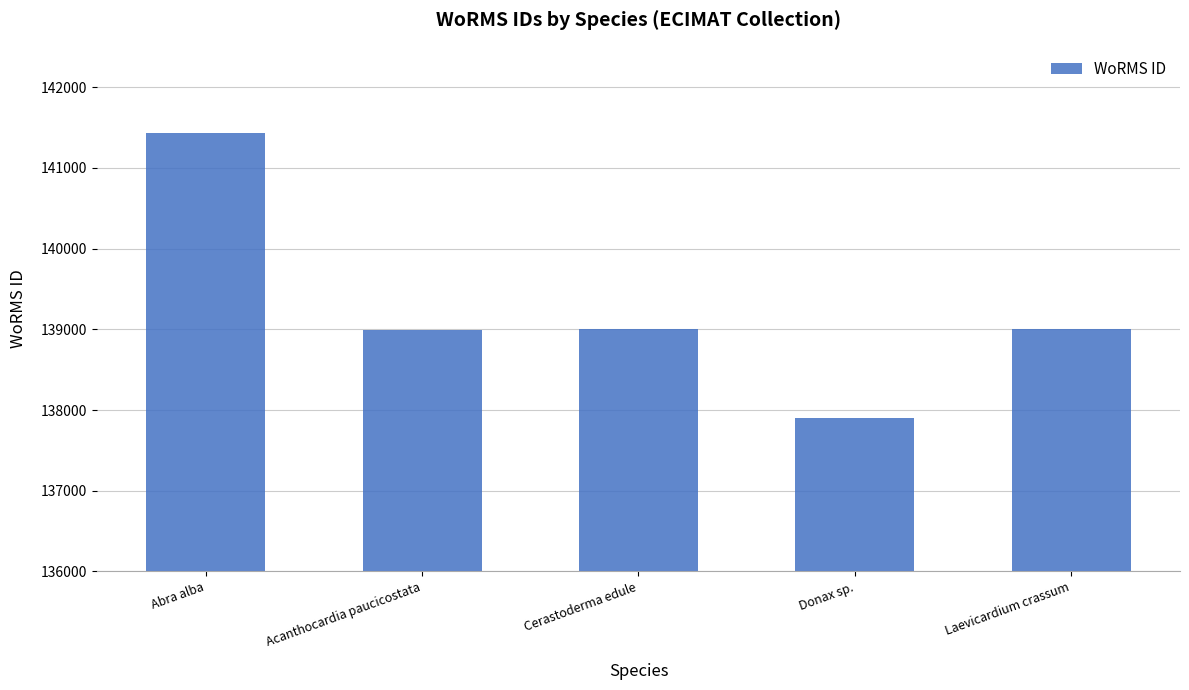

How many bars are there in total?

5